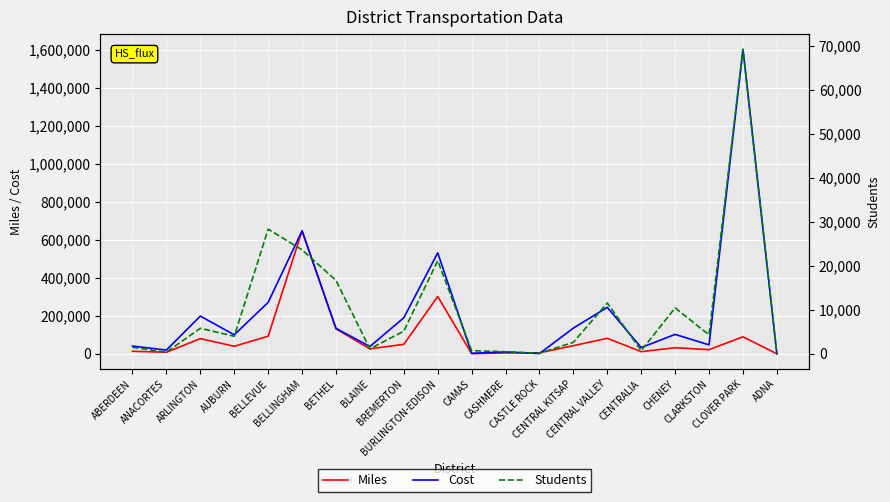

What is the total value across all series at ABERDEEN?

54844.8